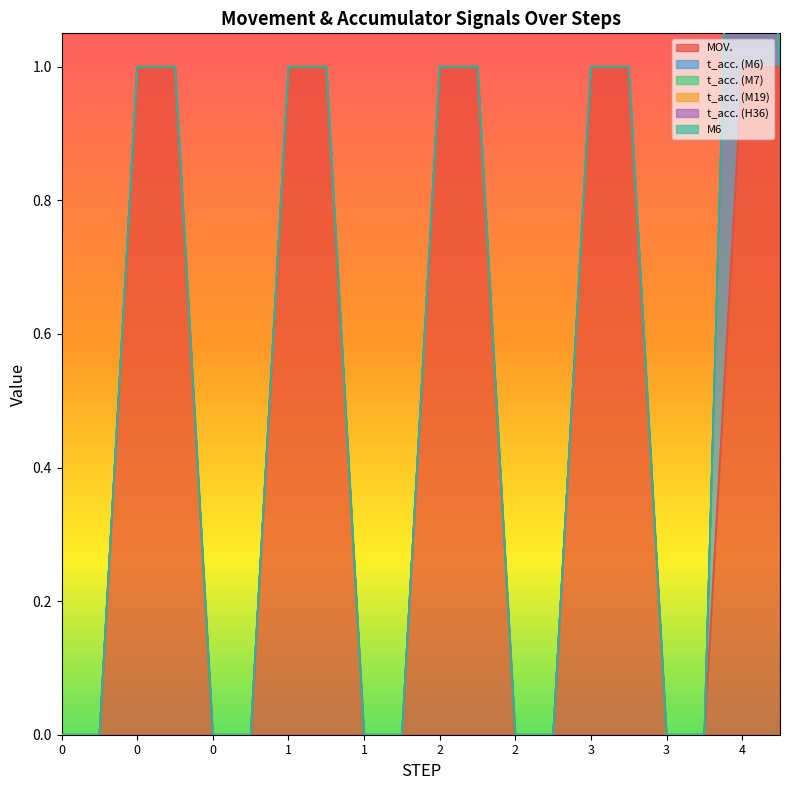

Which series has the largest range (max minus min)?

MOV.